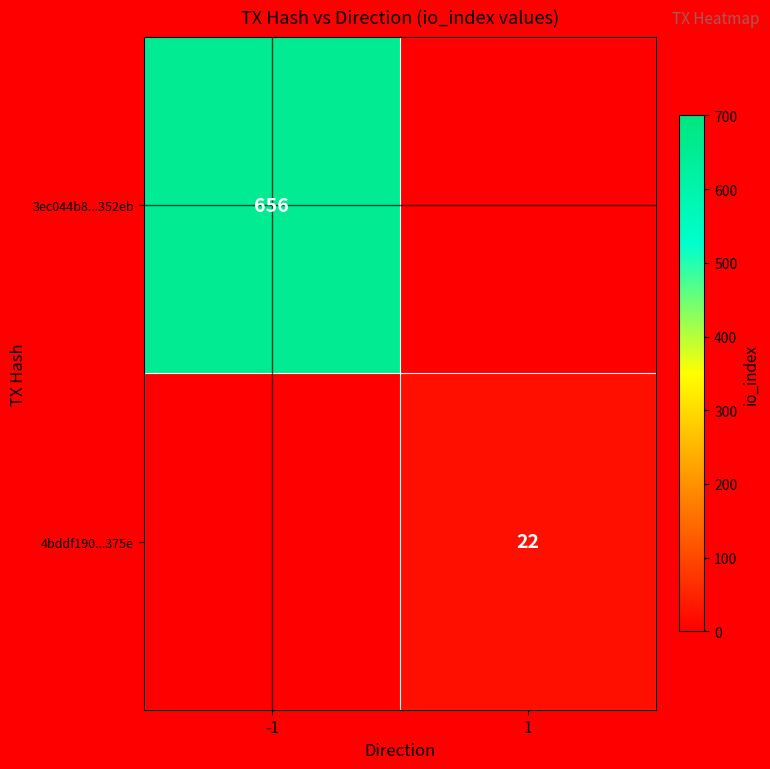

The value of 3ec044b8...352eb at -1 is 192. True or false?

False